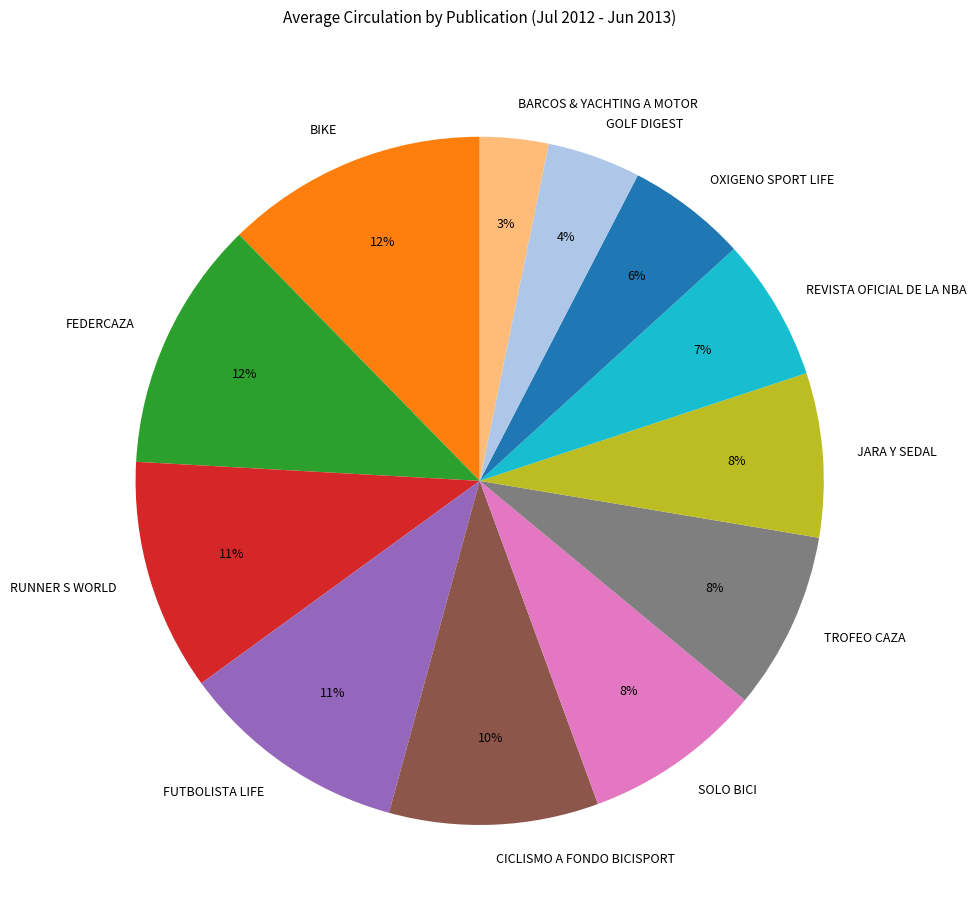

To the nearest percent, what portion does CICLISMO A FONDO BICISPORT represent?

10%